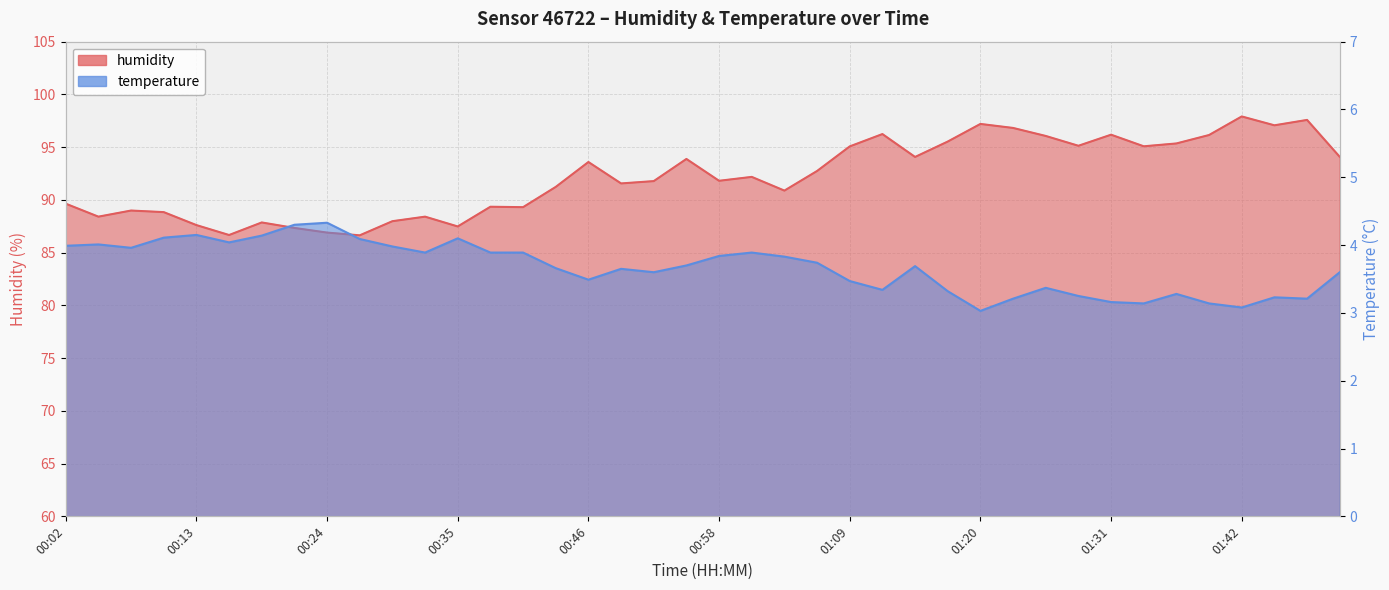

At which category does the chart reach its minimum across all series?

01:20